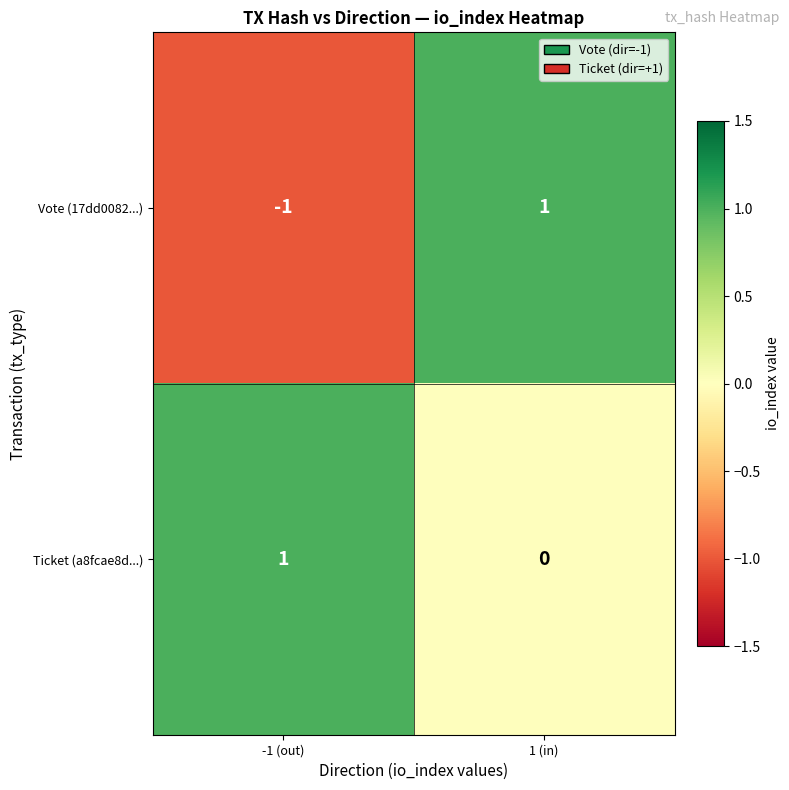

The Ticket (a8fcae8d...) series shows -1 at 1 (in). True or false?

False